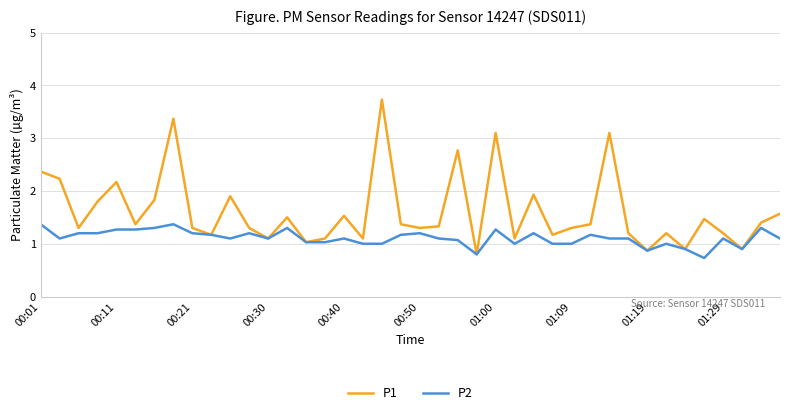

True or false: P1 has more than 0 points higher than both neighbors.

True